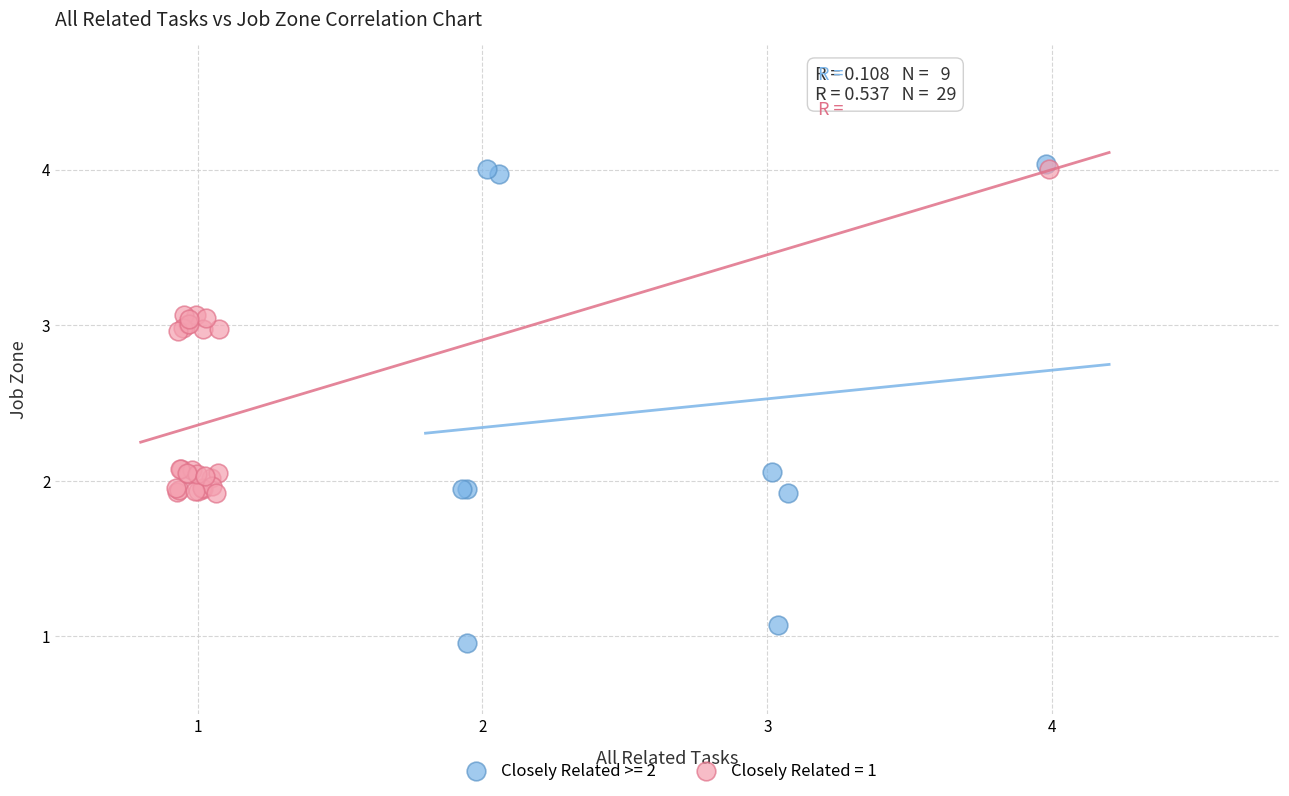

Which series has the largest Y range (max minus min)?

Closely Related >= 2